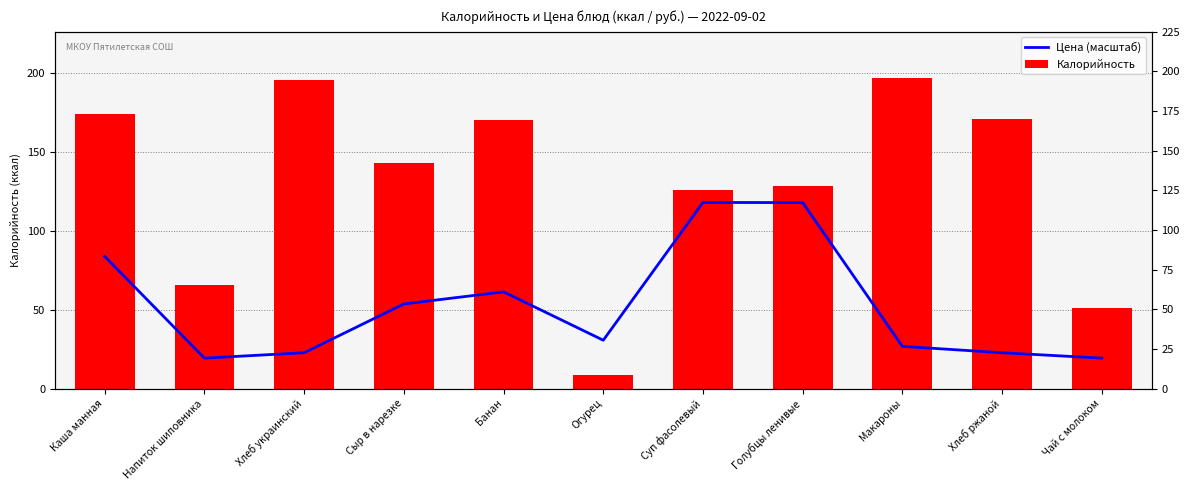

Which series has the largest range (max minus min)?

Калорийность